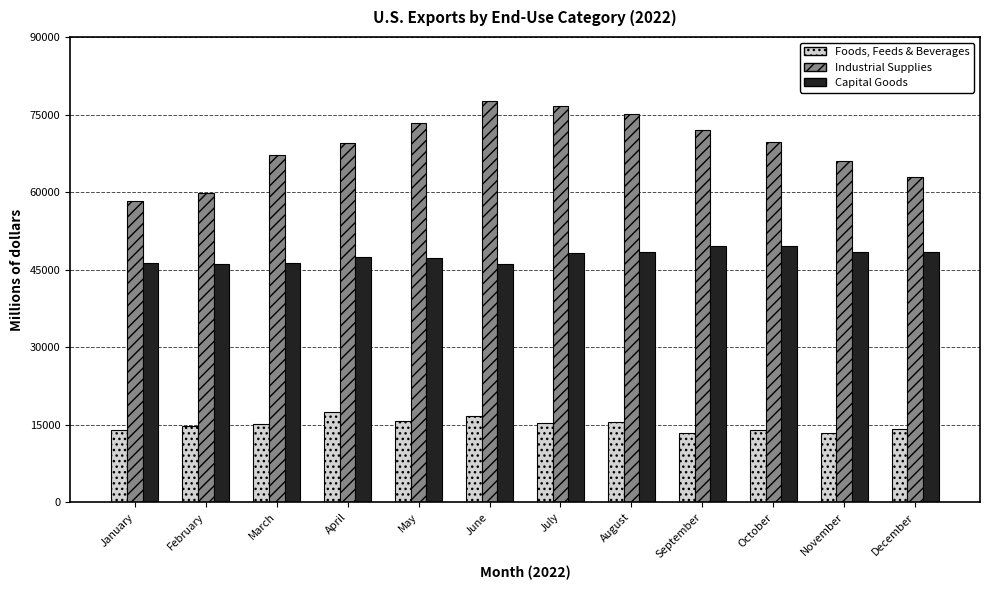

Rank the series by their maximum value, from lowest to highest.

Foods, Feeds & Beverages, Capital Goods, Industrial Supplies